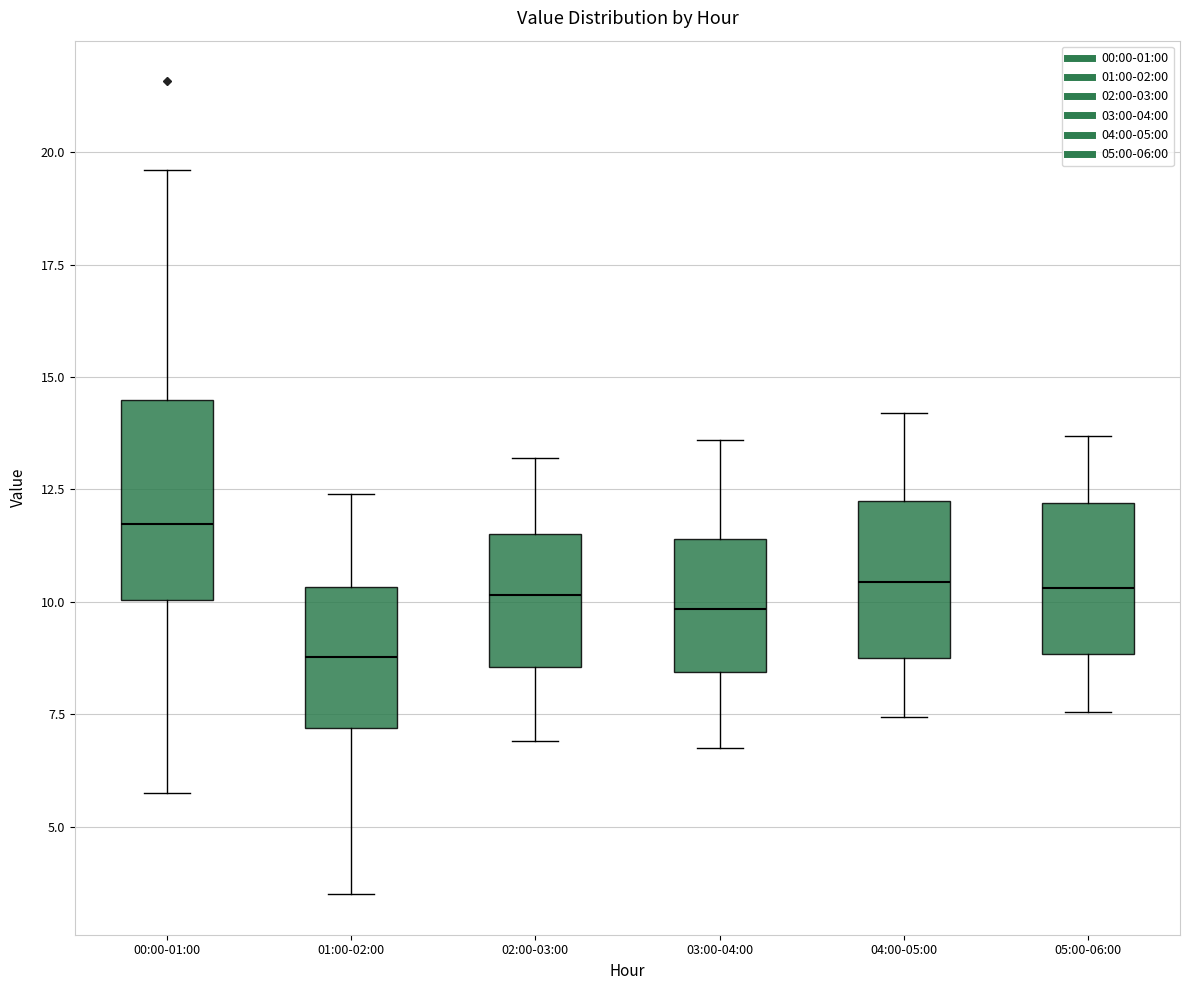

Which box's median line is the lowest?

01:00-02:00